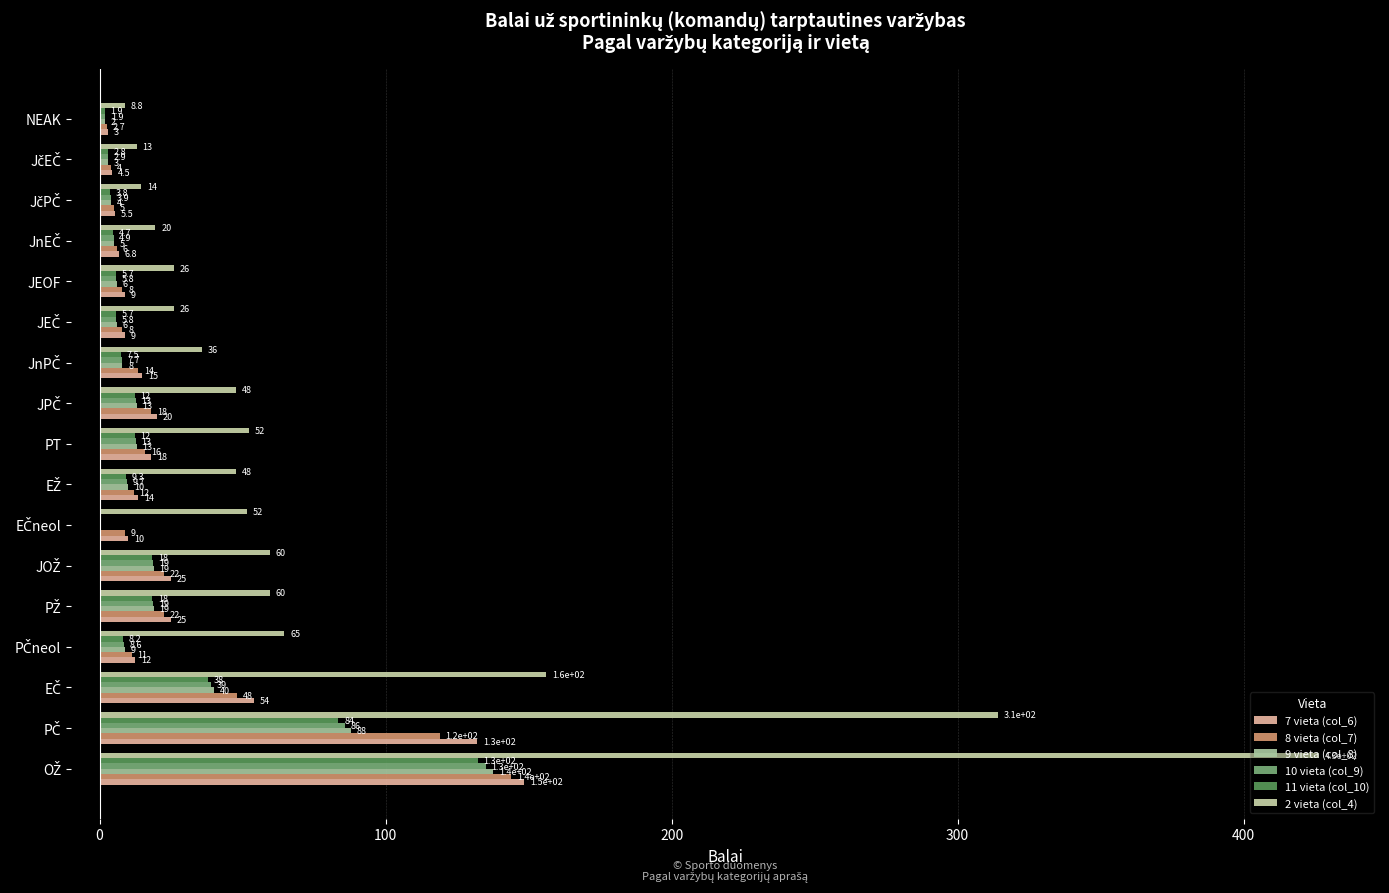

Count the number of categories in the chart.

17